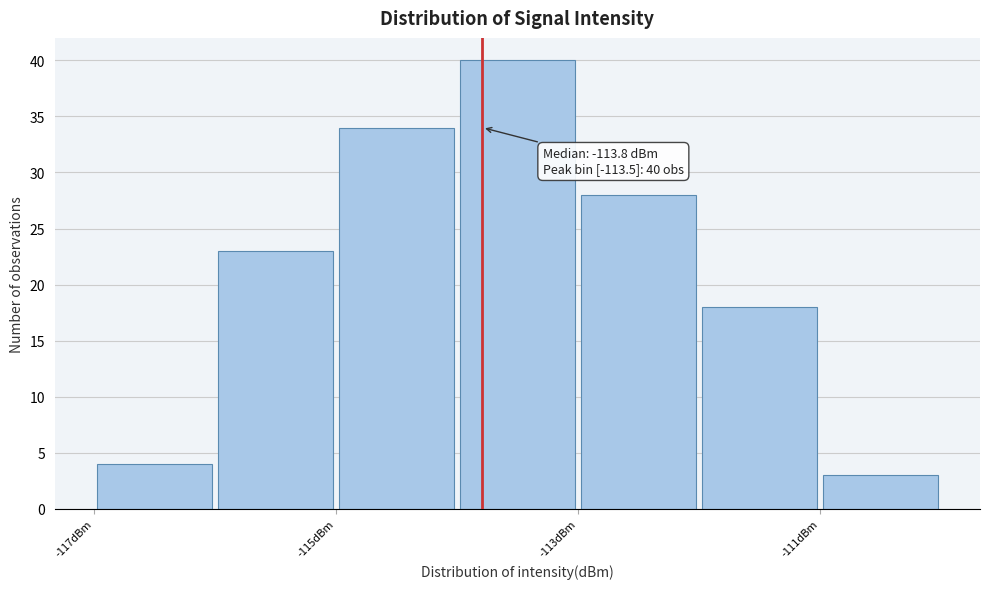

Which range on the x-axis has the tallest bar?

-114 to -113